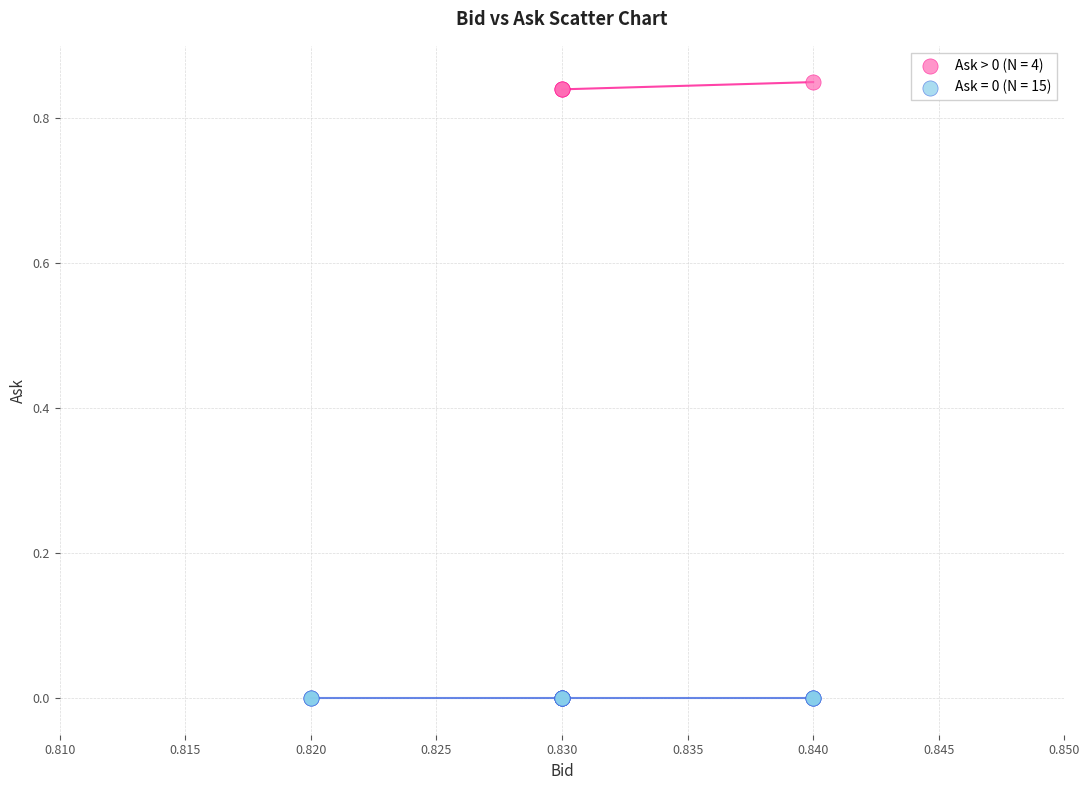

Which series contains the lowest Y value?

Ask = 0 (N = 15)